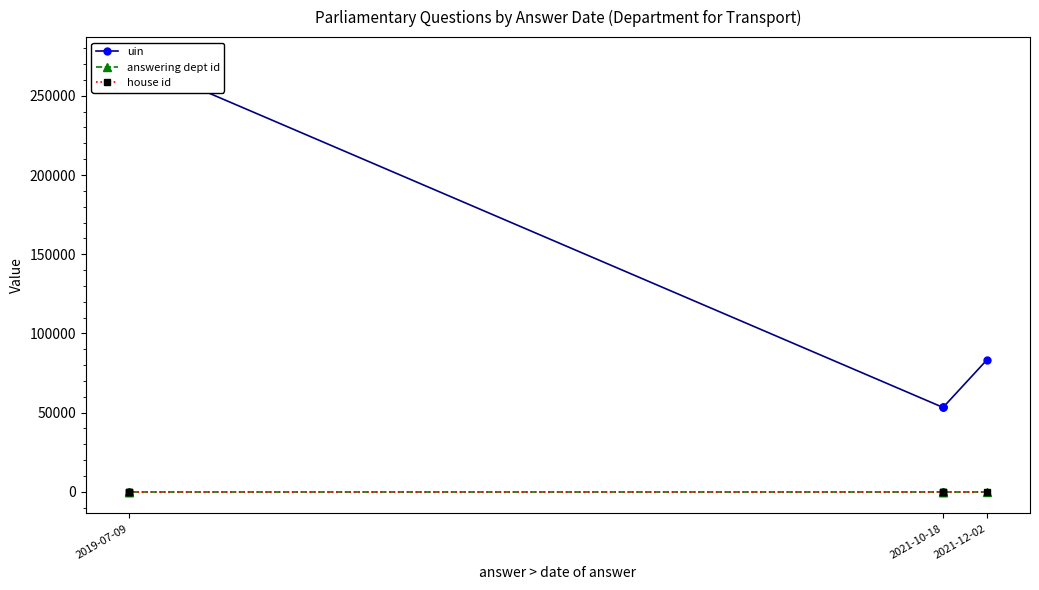

Rank the series by their maximum value, from highest to lowest.

uin, answering dept id, house id